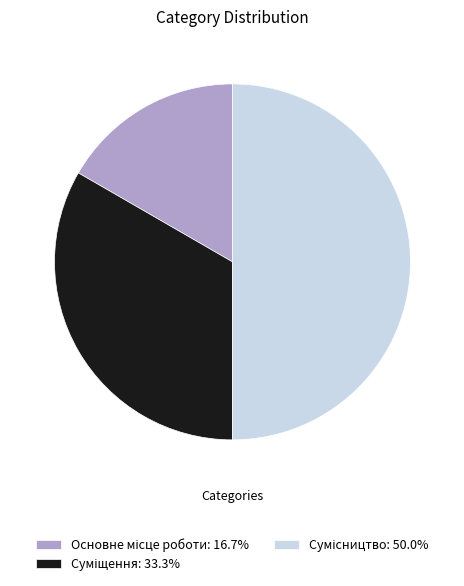

Is Основне місце роботи the majority of the pie?

No